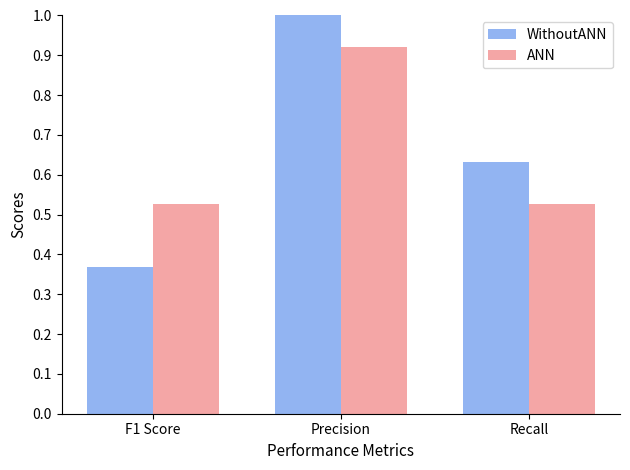

What position from the right is Recall?

1